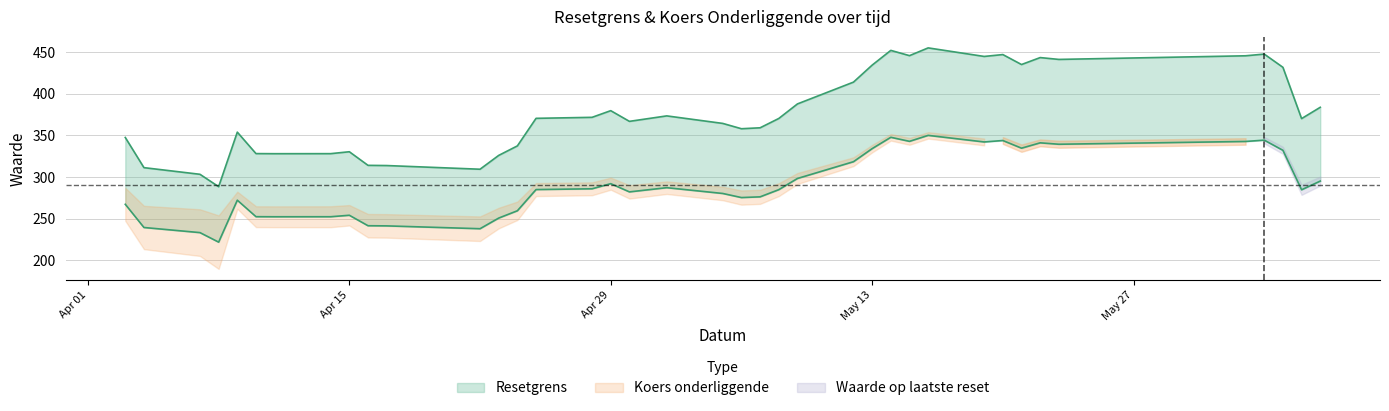

Which series changed the most between 2025-04-16 and 2025-05-20?

Resetgrens